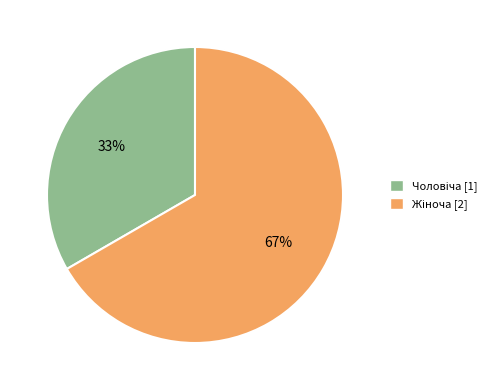

To the nearest percent, what is the average slice percentage?

50%